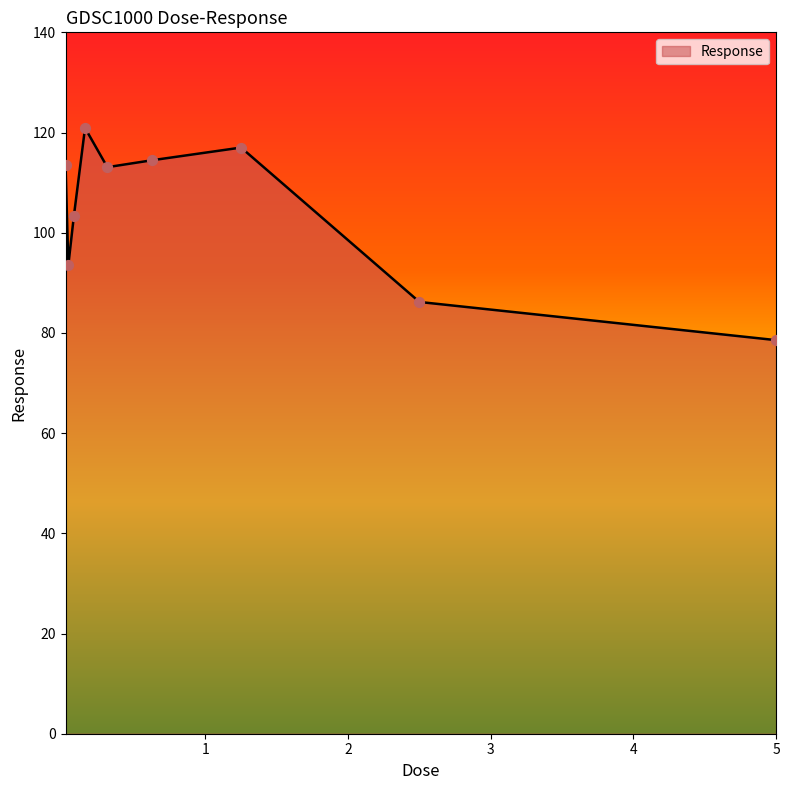

What is the difference between the maximum and minimum values?

42.3